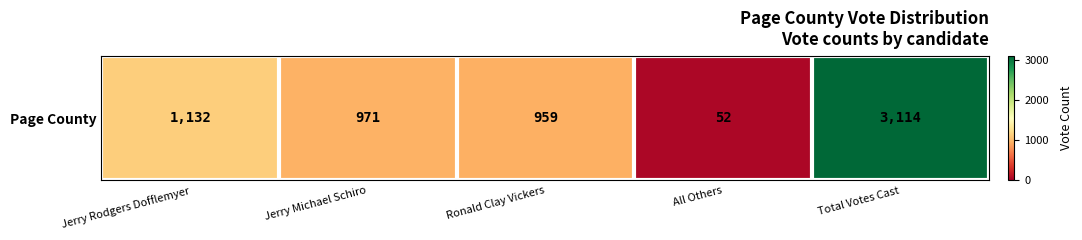

At which category does the chart reach its peak across all series?

Total Votes Cast